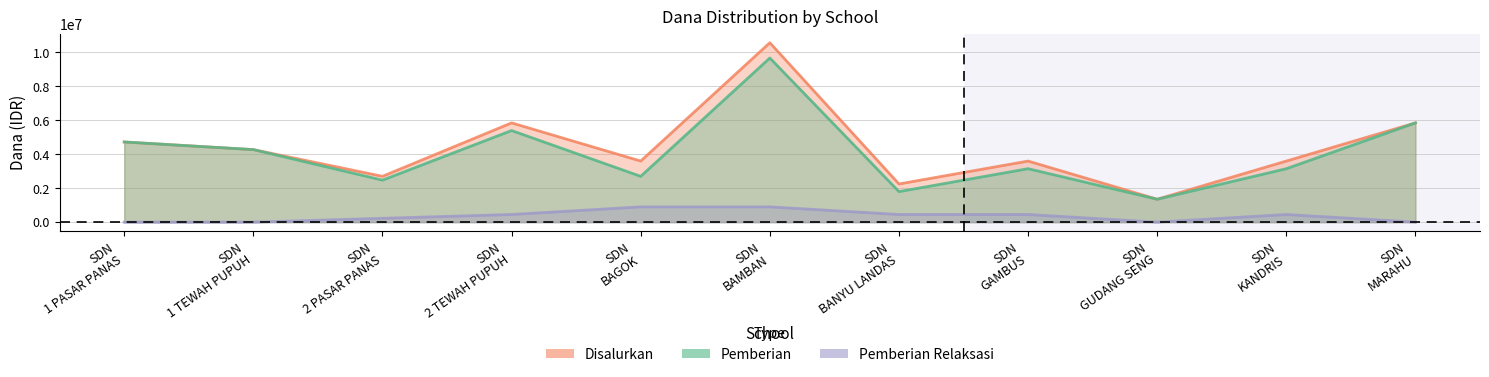

True or false: Disalurkan and Pemberian Relaksasi cross at least once.

False